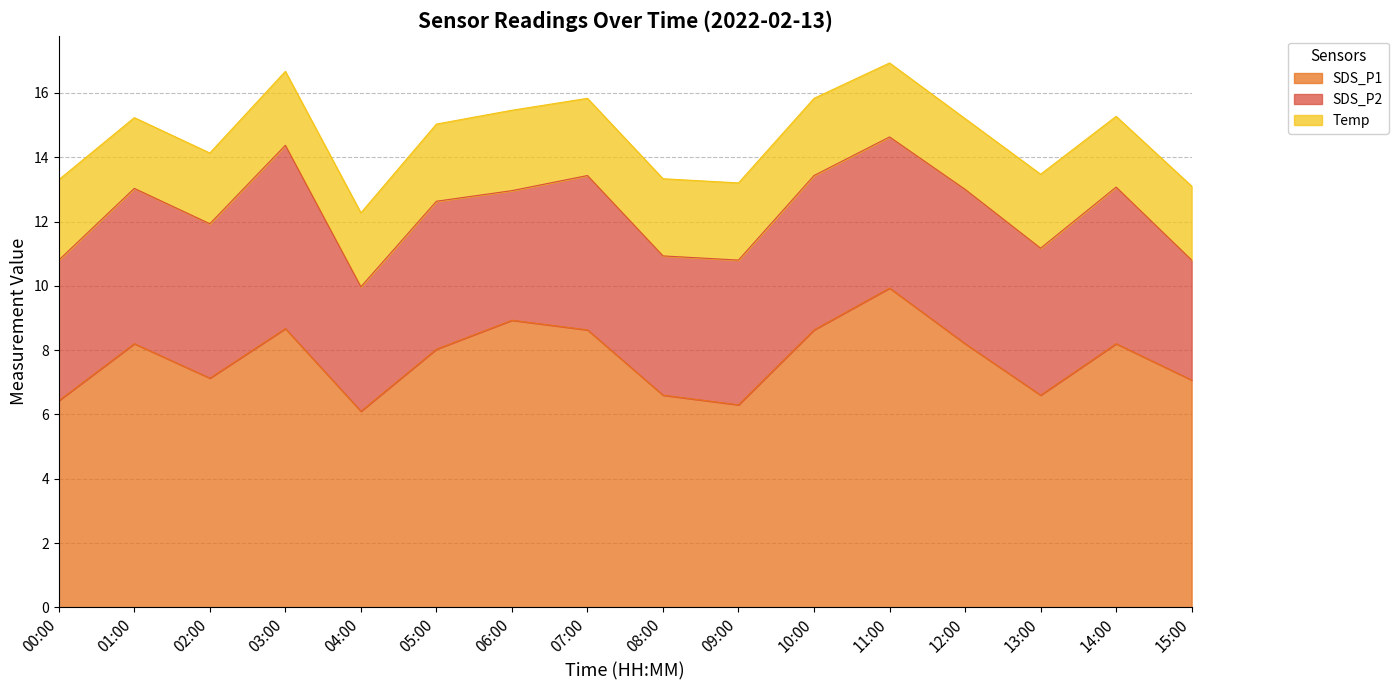

At which category is the sum across all series the highest?

11:00